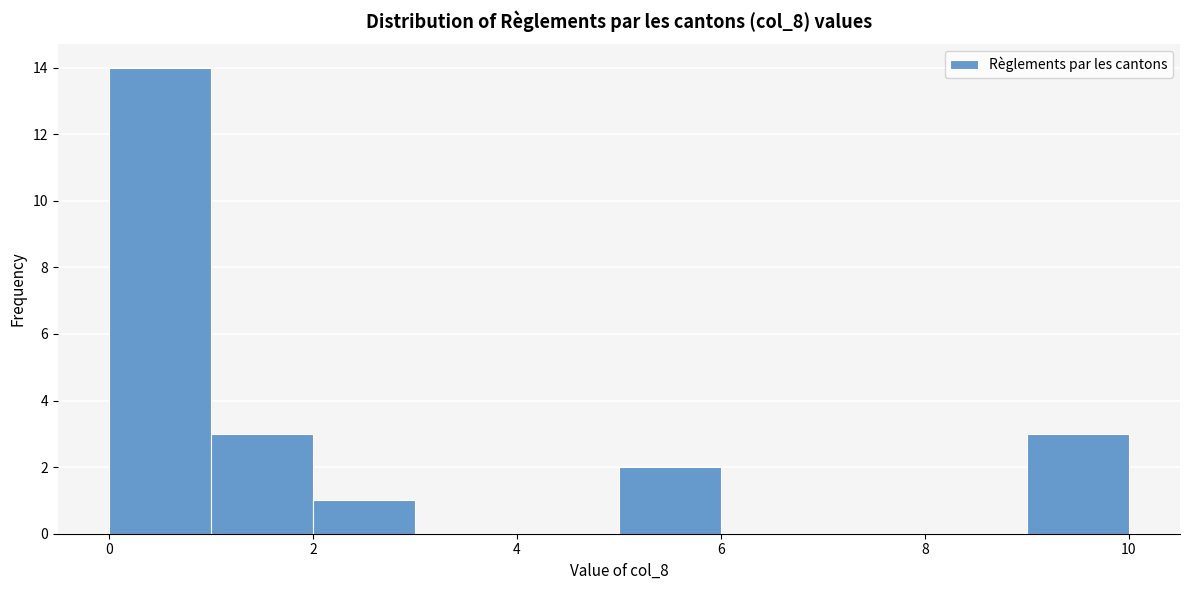

How tall is the bar that spans 2 to 3 on the x-axis? The values are not printed on the chart, so give them approximately, as read against the axis.

1